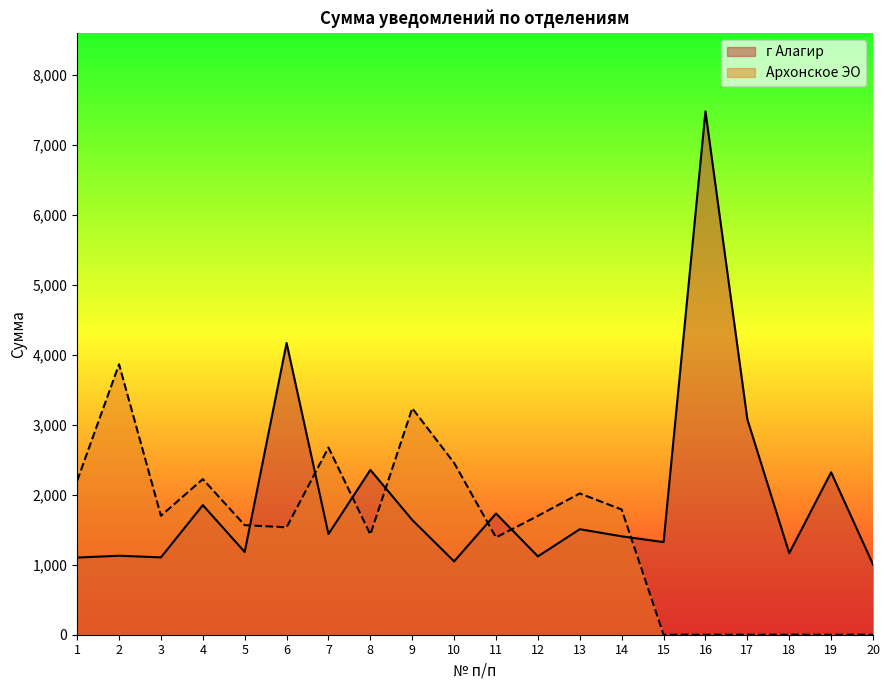

Which series has the largest range (max minus min)?

г Алагир